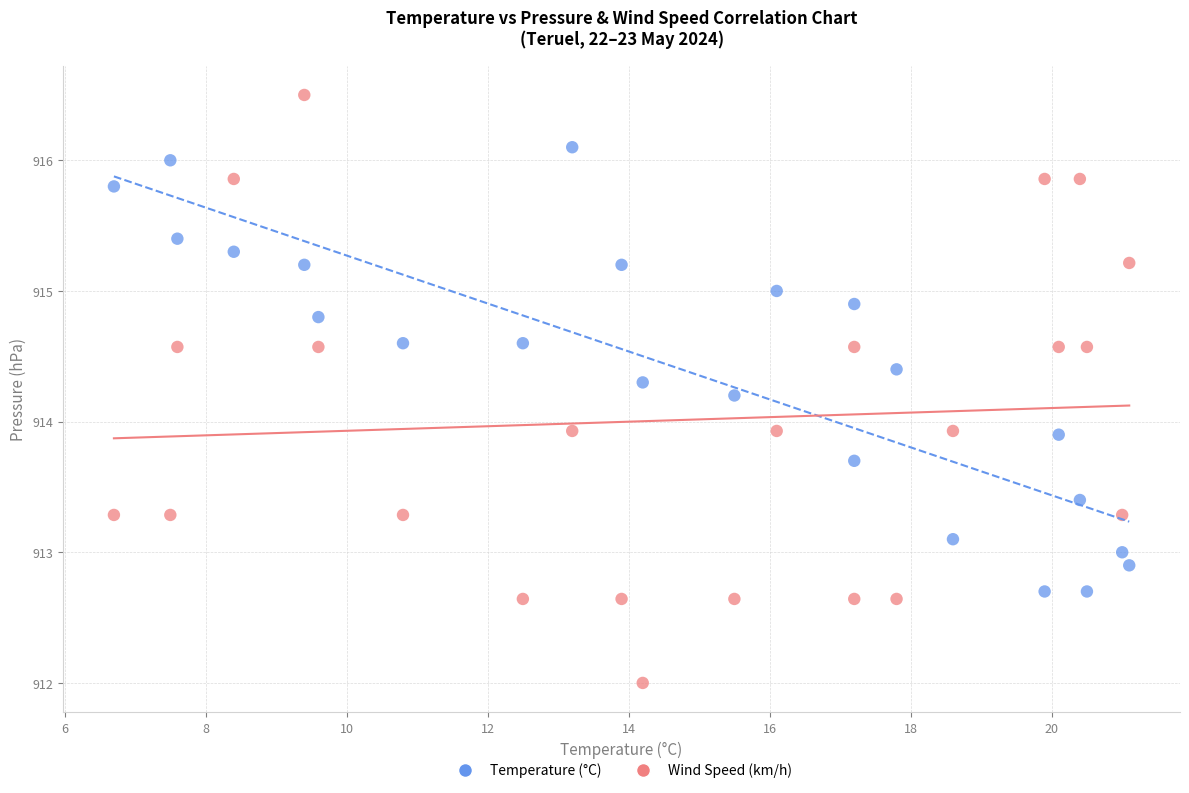

Across all data points, what is the range of X values (max minus min)?

14.4